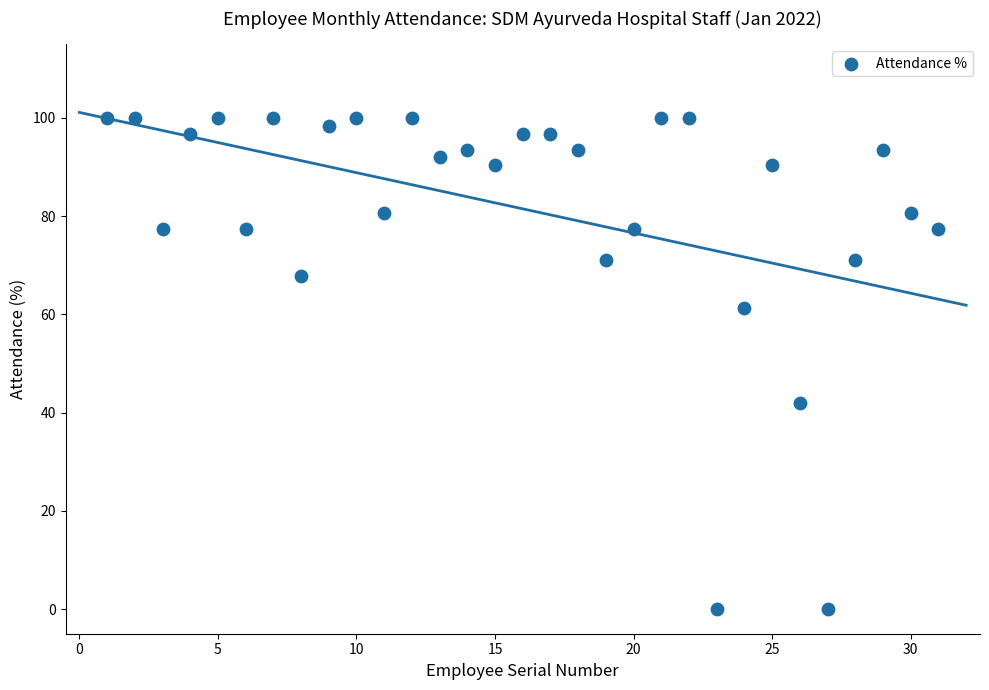

What Y value in the scatter plot is closest to 50?

41.9